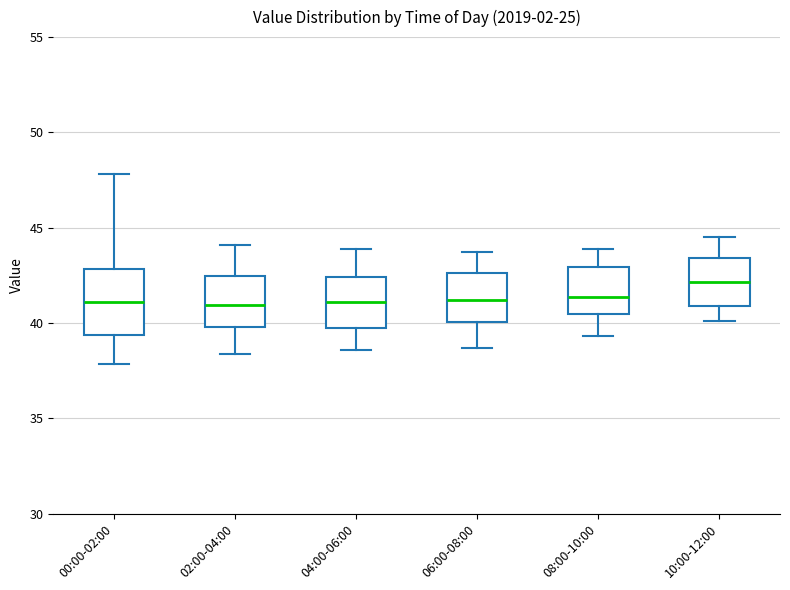

Reading left to right, read every box against the y-axis: the position of its median line, the range the box covers, and the ends of its whiskers. The values are not printed on the chart, so give them approximately, as read against the axis.

00:00-02:00: median 41.0, box 39.5 to 43.0, whiskers 38.0 to 48.0
02:00-04:00: median 41.0, box 40.0 to 42.5, whiskers 38.5 to 44.0
04:00-06:00: median 41.0, box 40.0 to 42.5, whiskers 38.5 to 44.0
06:00-08:00: median 41.0, box 40.0 to 42.5, whiskers 38.5 to 43.5
08:00-10:00: median 41.5, box 40.5 to 43.0, whiskers 39.5 to 44.0
10:00-12:00: median 42.0, box 41.0 to 43.5, whiskers 40.0 to 44.5